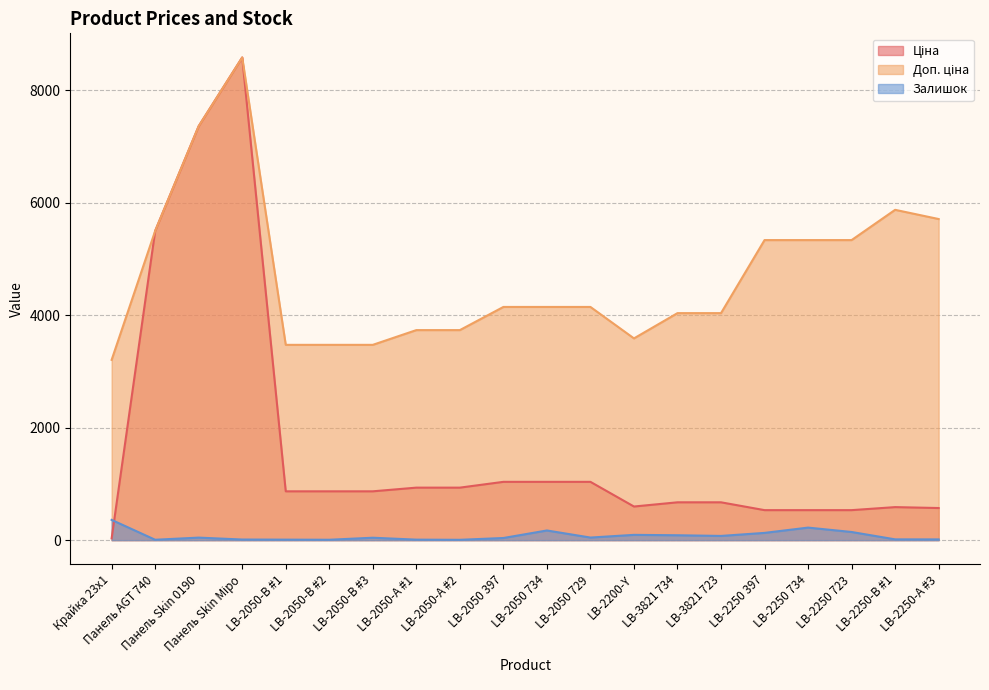

How many interior local valleys does the Ціна series have?

1